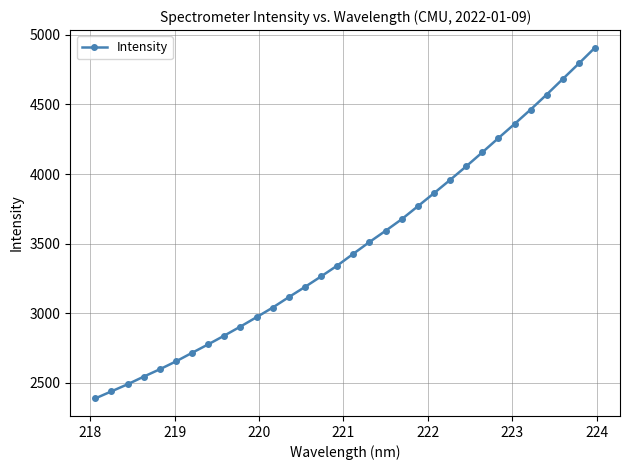

Reading left to right, transcribe all the data shown in this chart.

2388.6	2439.3	2490.1	2545.0	2598.1	2654.6	2716.3	2777.1	2840.1	2905.0	2972.4	3041.5	3116.5	3189.6	3265.1	3342.9	3428.0	3512.2	3592.8	3676.0	3769.0	3862.7	3957.9	4055.5	4156.1	4258.5	4359.8	4463.6	4571.6	4683.3	4794.9	4908.5